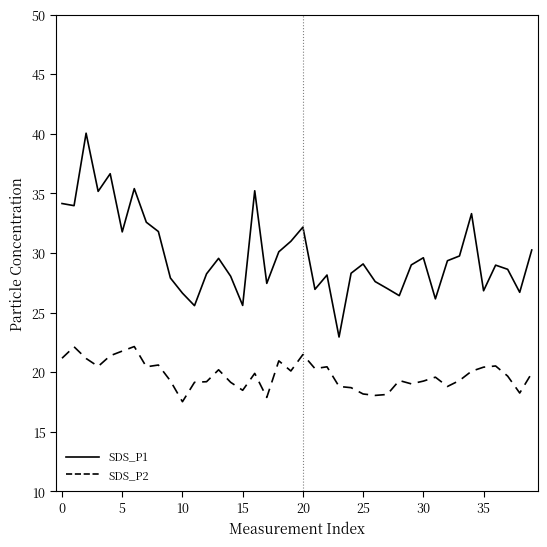

True or false: SDS_P1 and SDS_P2 cross at least once.

False